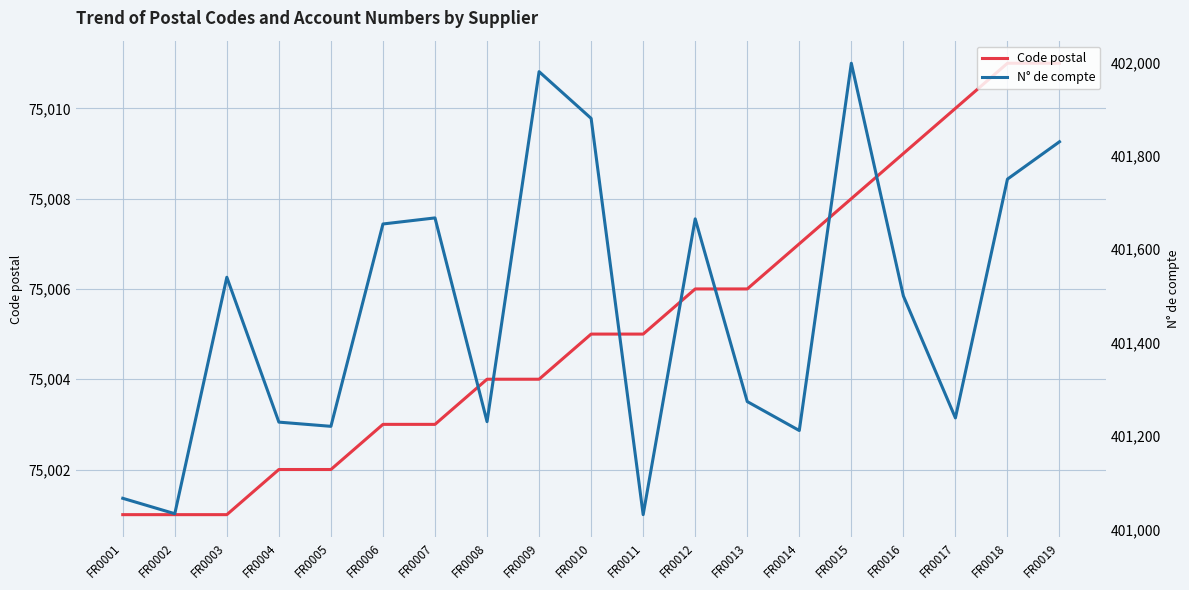

The value of N° de compte at FR0007 is 272228. True or false?

False